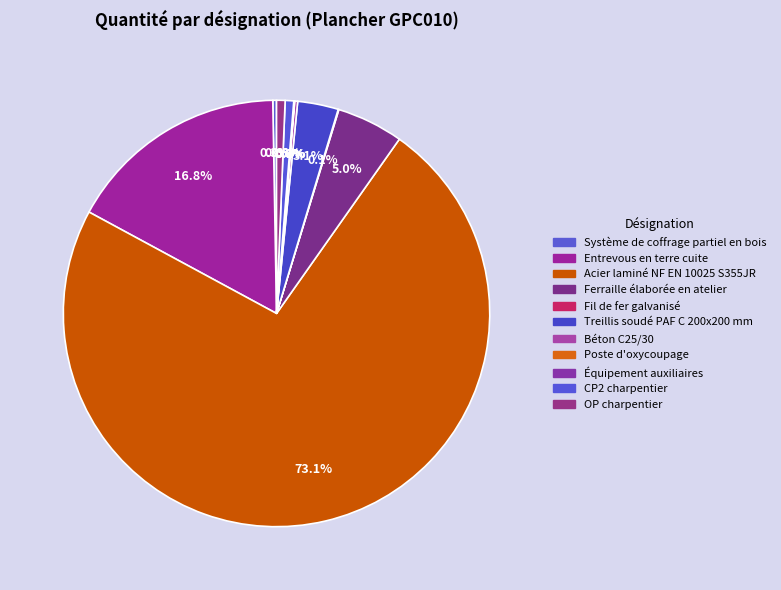

How many segments does this pie chart have?

11